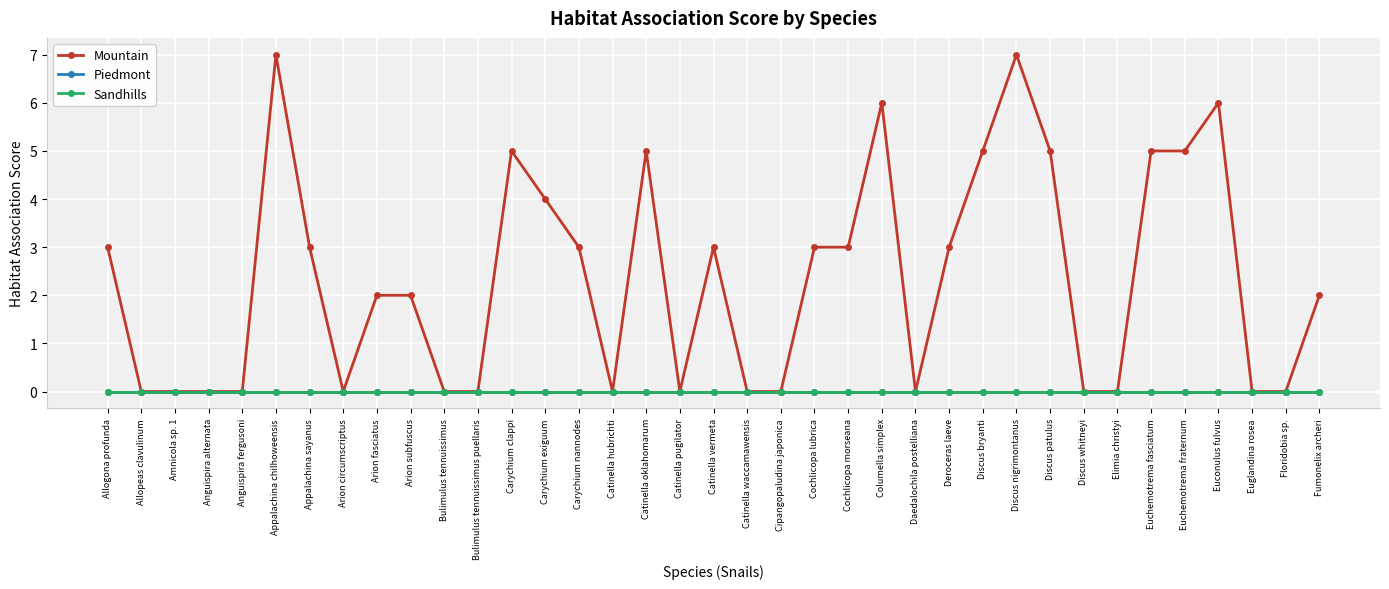

Does the chart have visible grid lines?

Yes